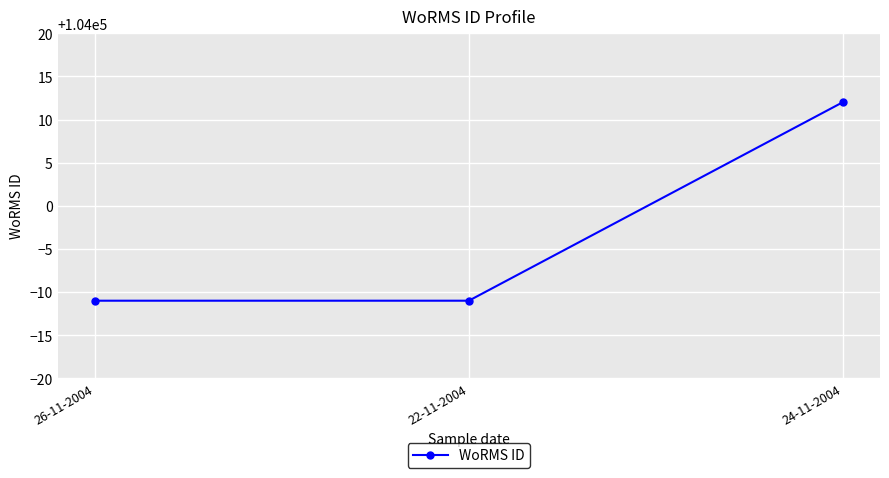

Approximately how many times larger is the value at 22-11-2004 compared to 24-11-2004?

1.0